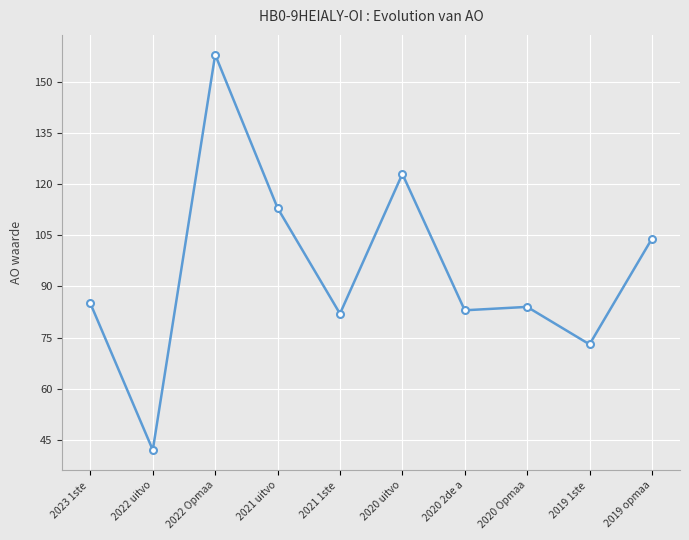

Where is the first local minimum?

2022 uitvo